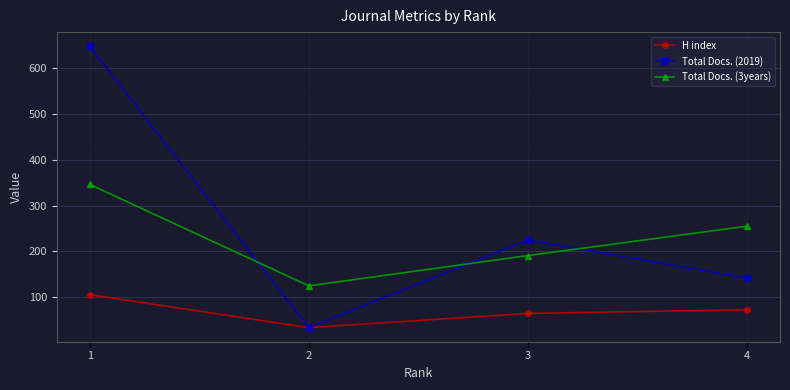

How many lines are shown in the chart?

3